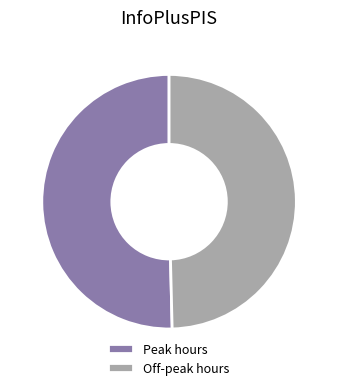

Is Off-peak hours the majority of the pie?

No